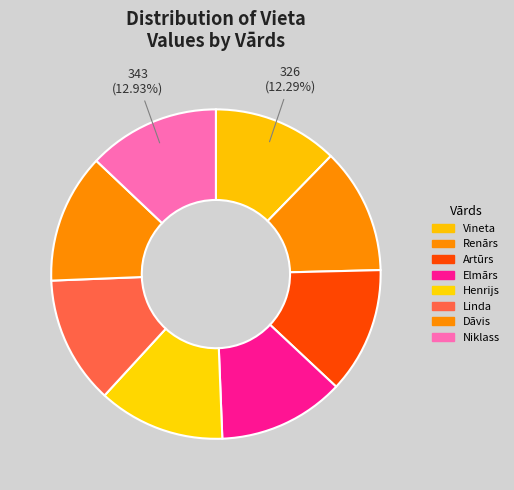

True or false: Dāvis accounts for 13% of the total.

True